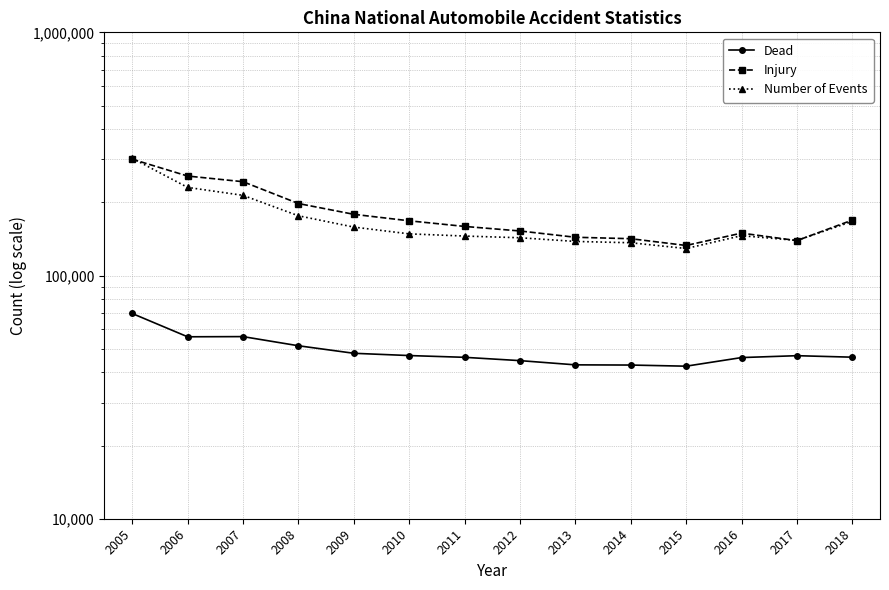

Does the chart have visible grid lines?

Yes